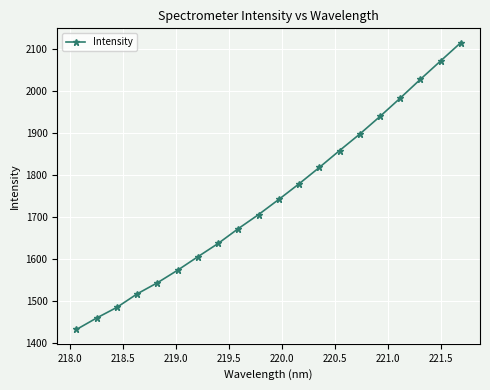

What is the value of the 12th point from the left?

1778.7